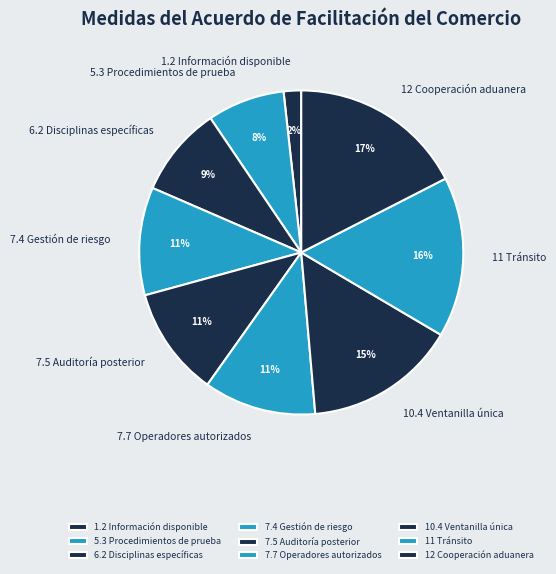

Is there any slice that represents more than half of the pie?

No